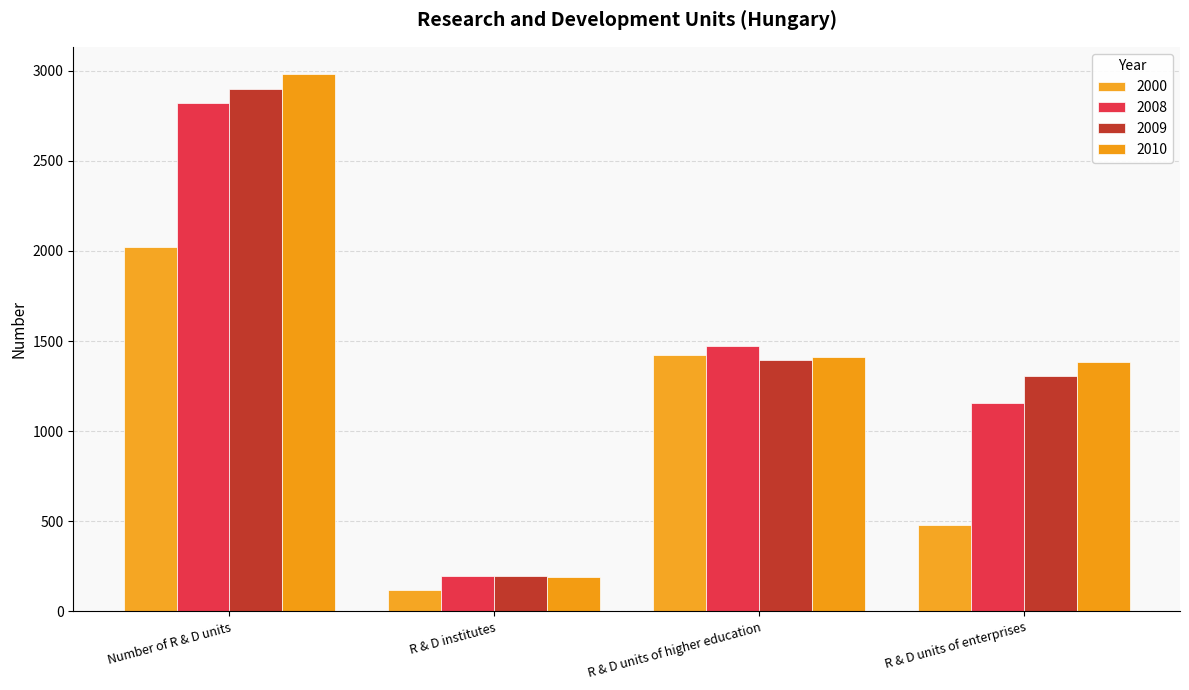

List the labels in order of 2008 value, largest first.

Number of R & D units, R & D units of higher education, R & D units of enterprises, R & D institutes